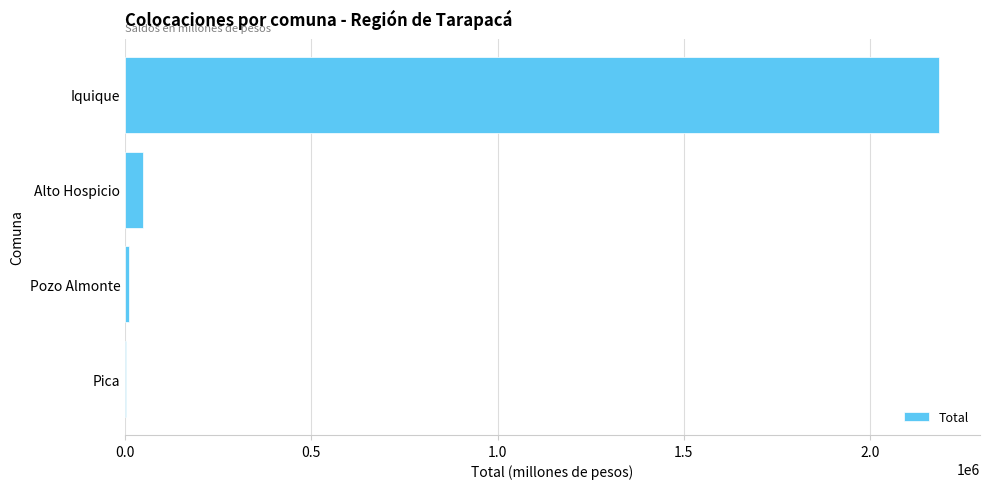

Which label corresponds to the largest value in the chart?

Iquique